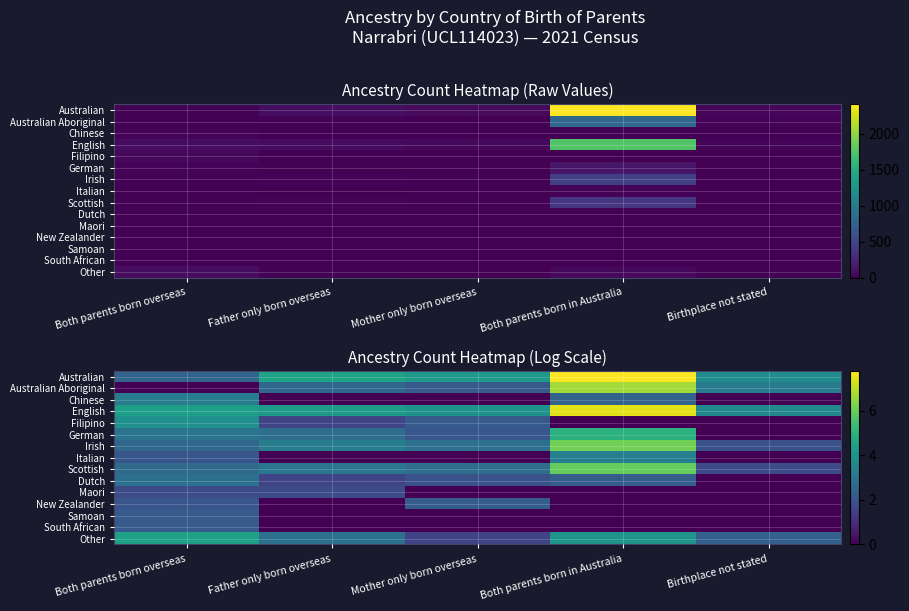

What is the average value of the Australian Aboriginal series?

2.9